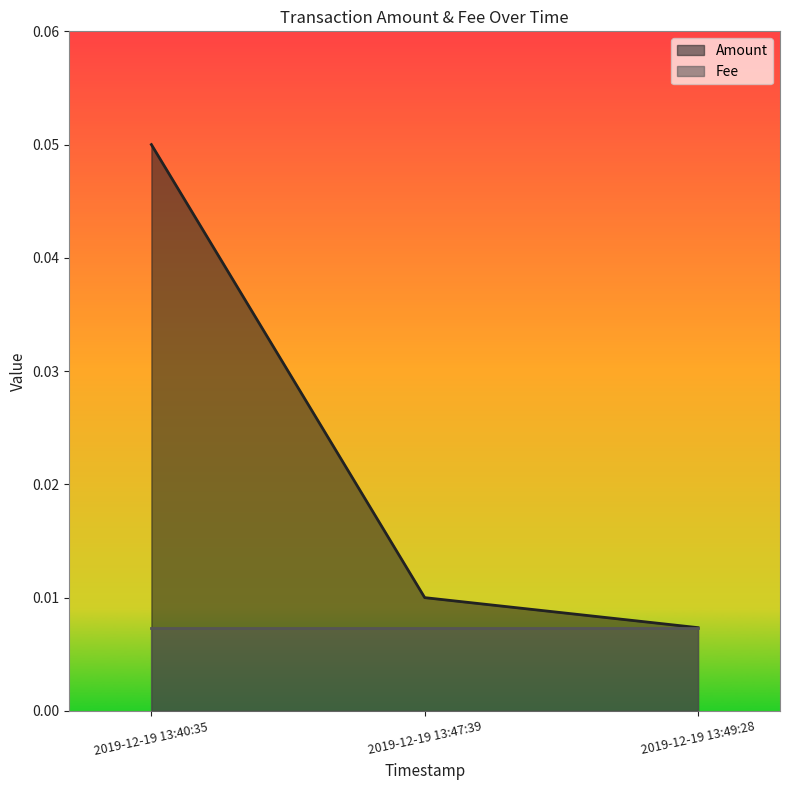

Which category has the lowest value across all series?

2019-12-19 13:49:28